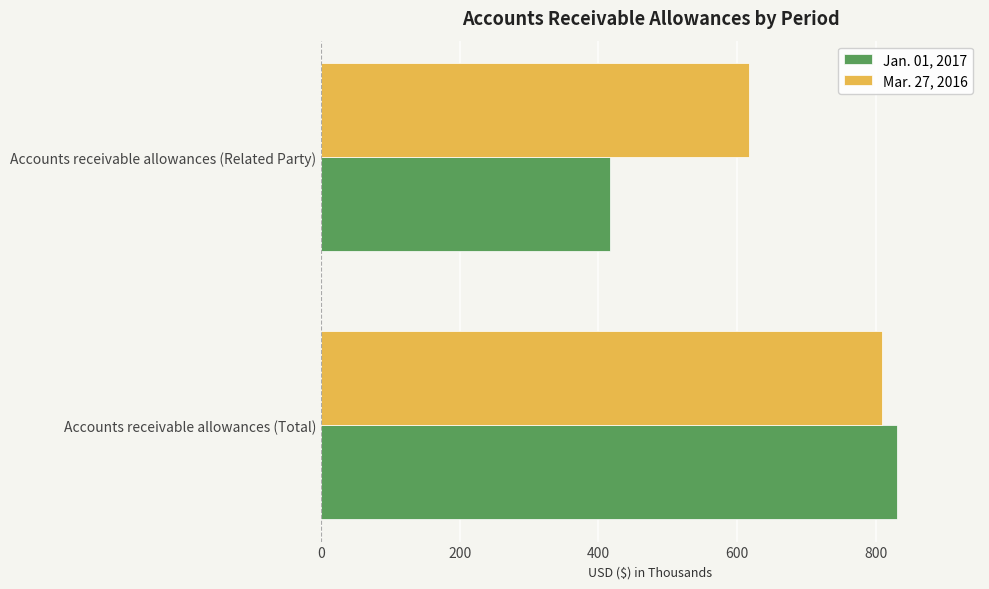

List the series in order of their overall mean, highest first.

Mar. 27, 2016, Jan. 01, 2017